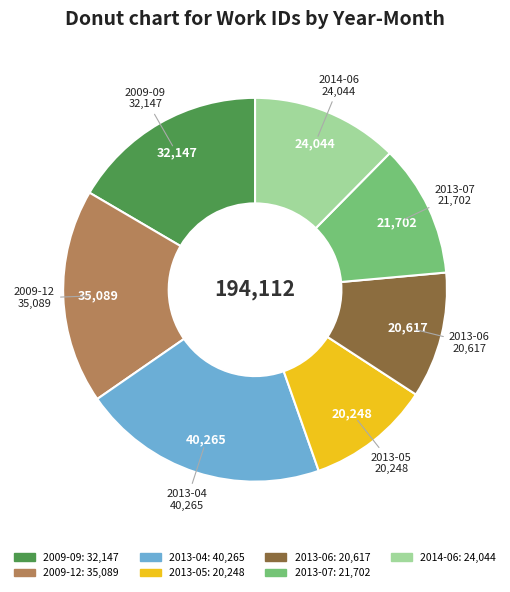

Is there a majority slice in this chart?

No